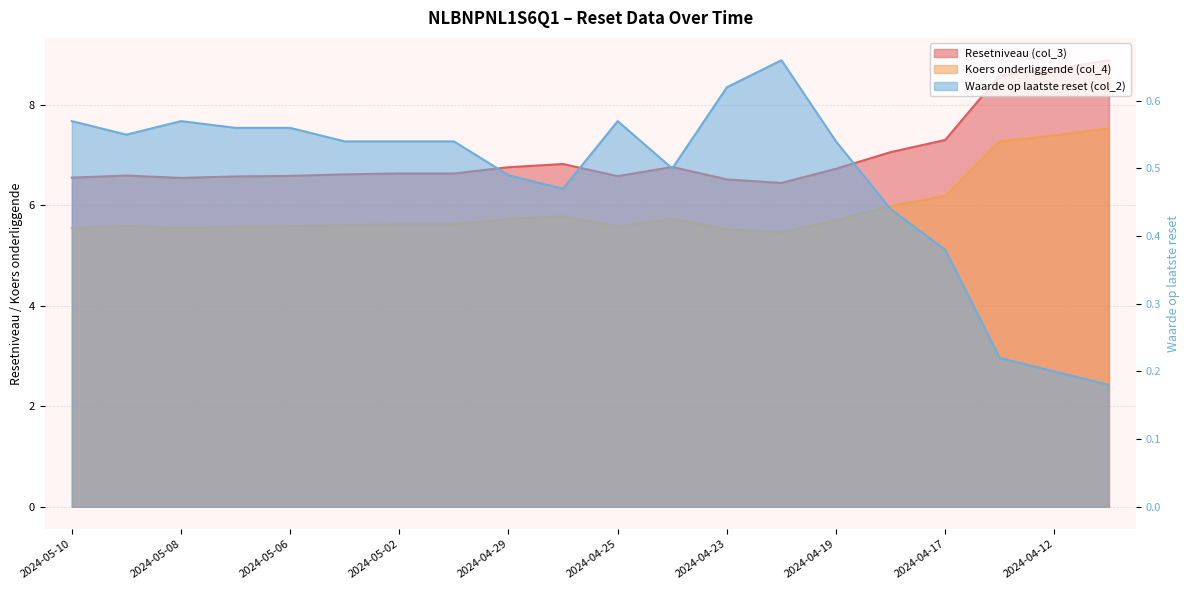

What value does the Resetniveau (col_3) series have at 2024-04-26?

6.8